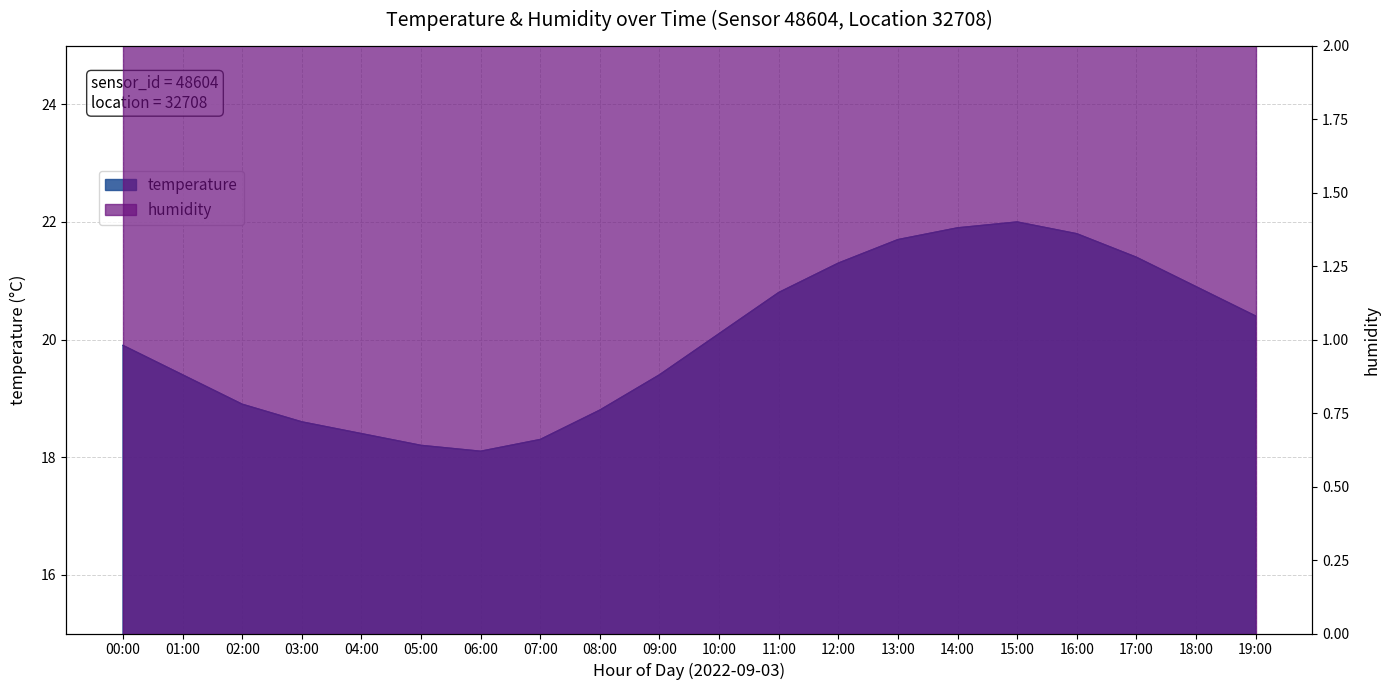

The value at 19:00 is 31.3. True or false?

False